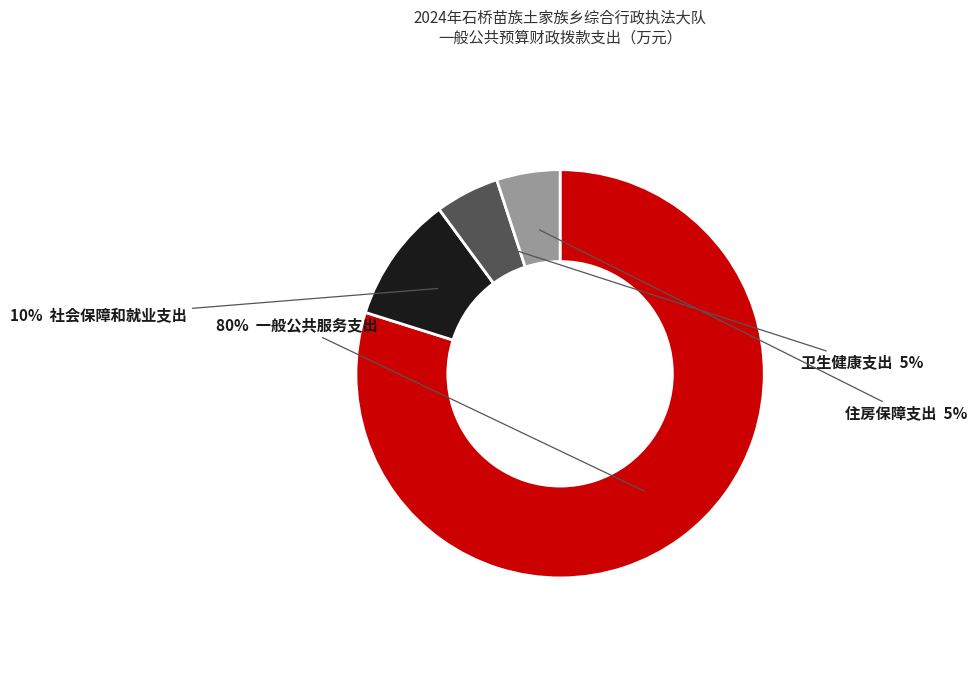

To the nearest percent, what is the difference between the largest and smallest slice percentages?

75%